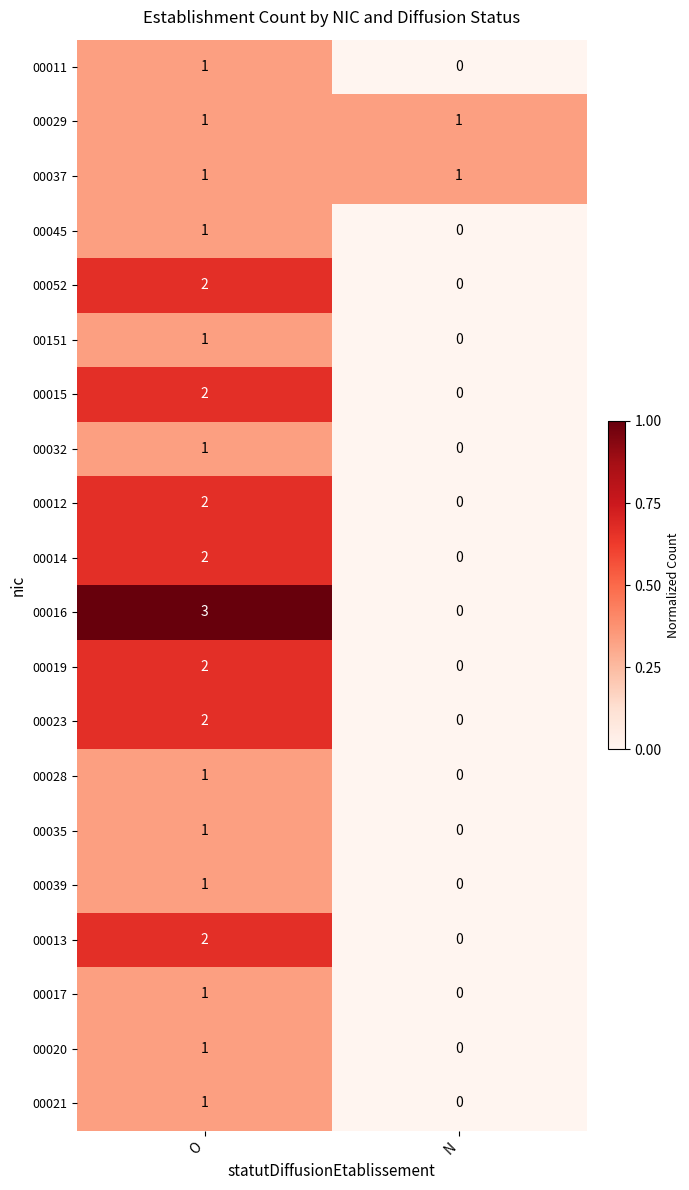

Where is 00035 nearest to the value 0?

N